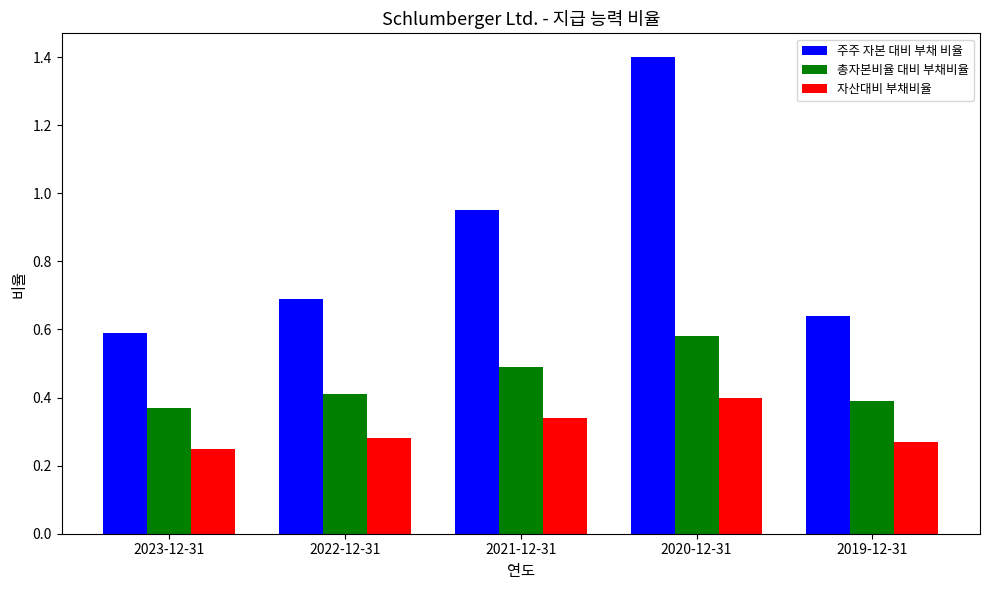

How many bars are there in total?

15